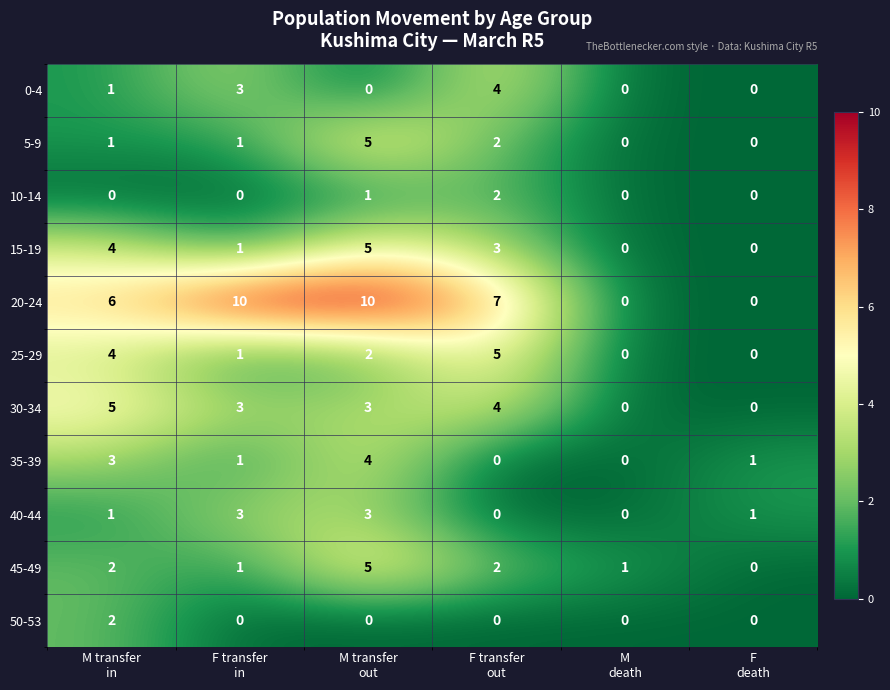

What is the difference between the maximum and minimum values in the 40-44 series?

3